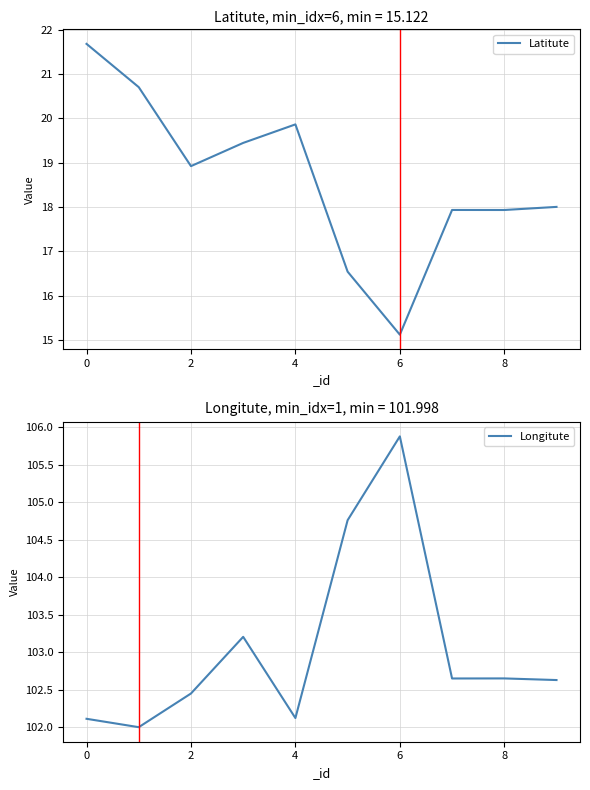

True or false: Longitute and Latitute cross at least once.

False